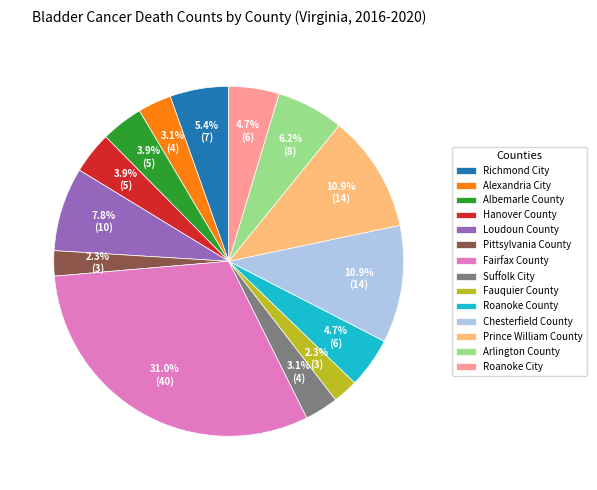

Does Fauquier County account for over 50% of the chart?

No